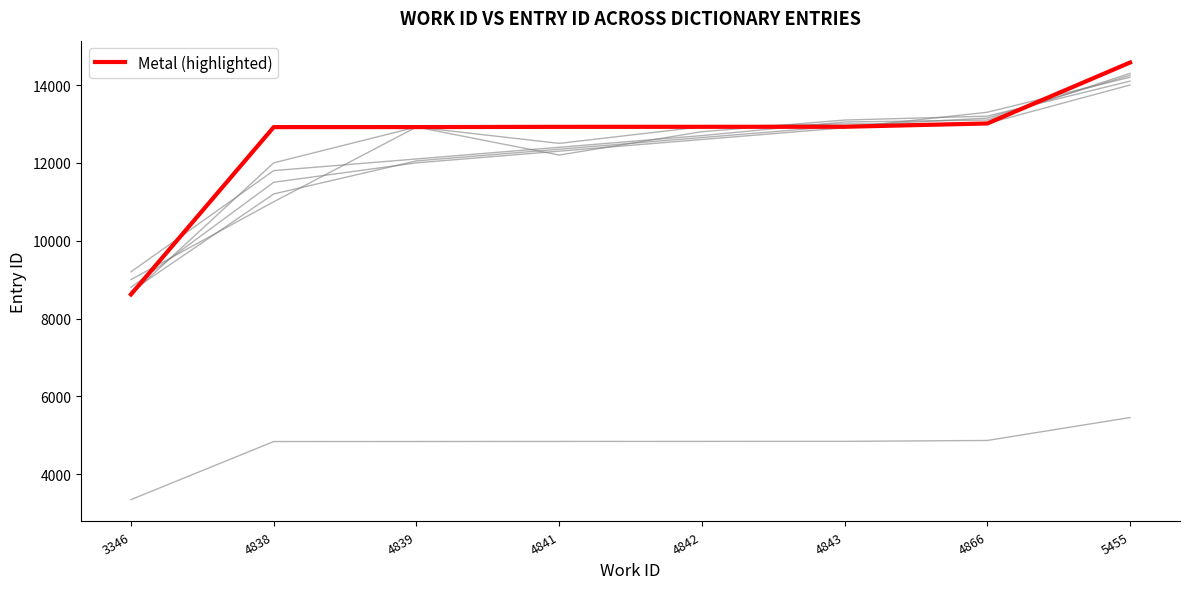

What is the difference between the maximum and minimum values?

5959